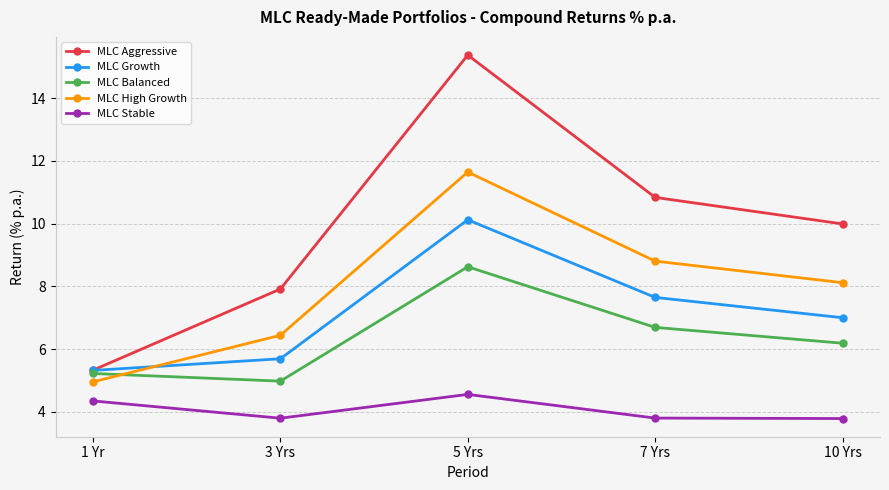

What are all the series names shown in the legend?

MLC Aggressive, MLC Growth, MLC Balanced, MLC High Growth, MLC Stable